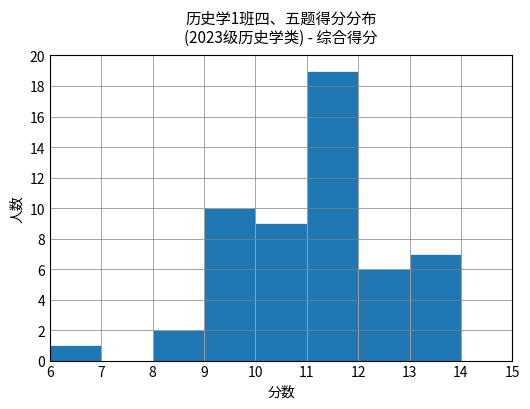

The value at 6 is 1. True or false?

True